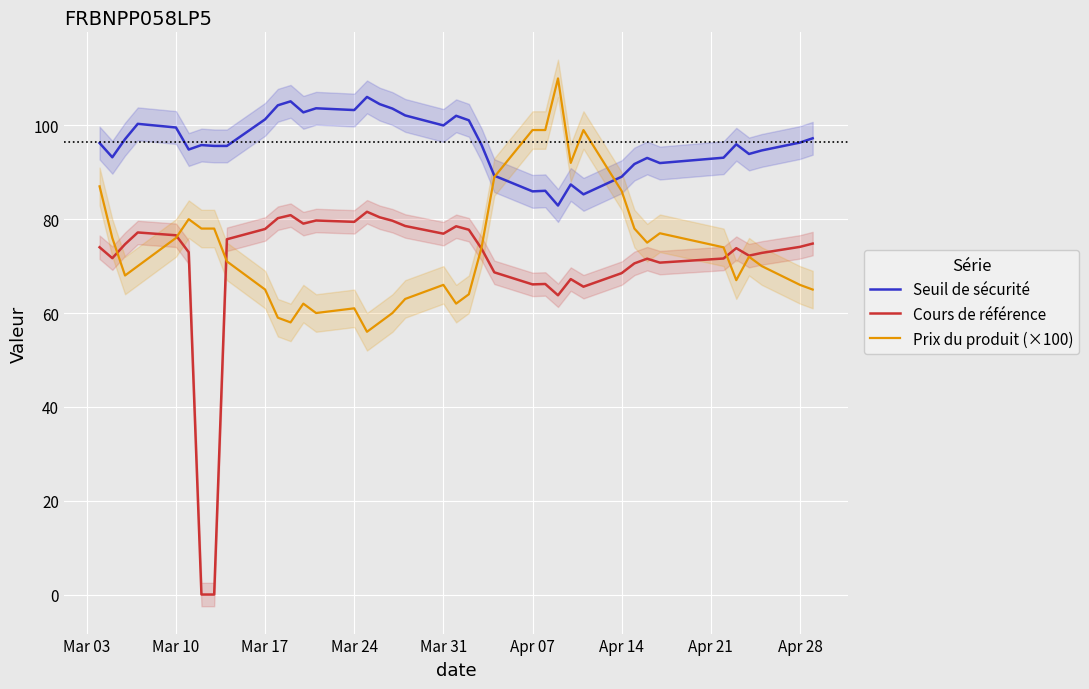

What is the sum of all Seuil de sécurité values?

3757.6